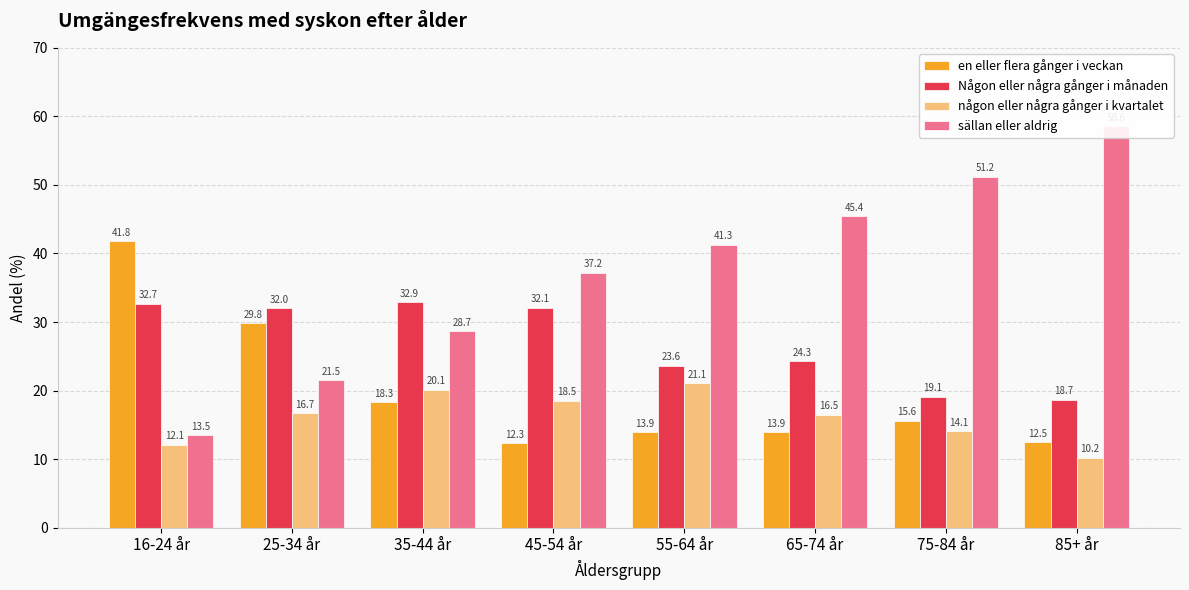

Which has a higher value, 85+ år or 75-84 år?

75-84 år